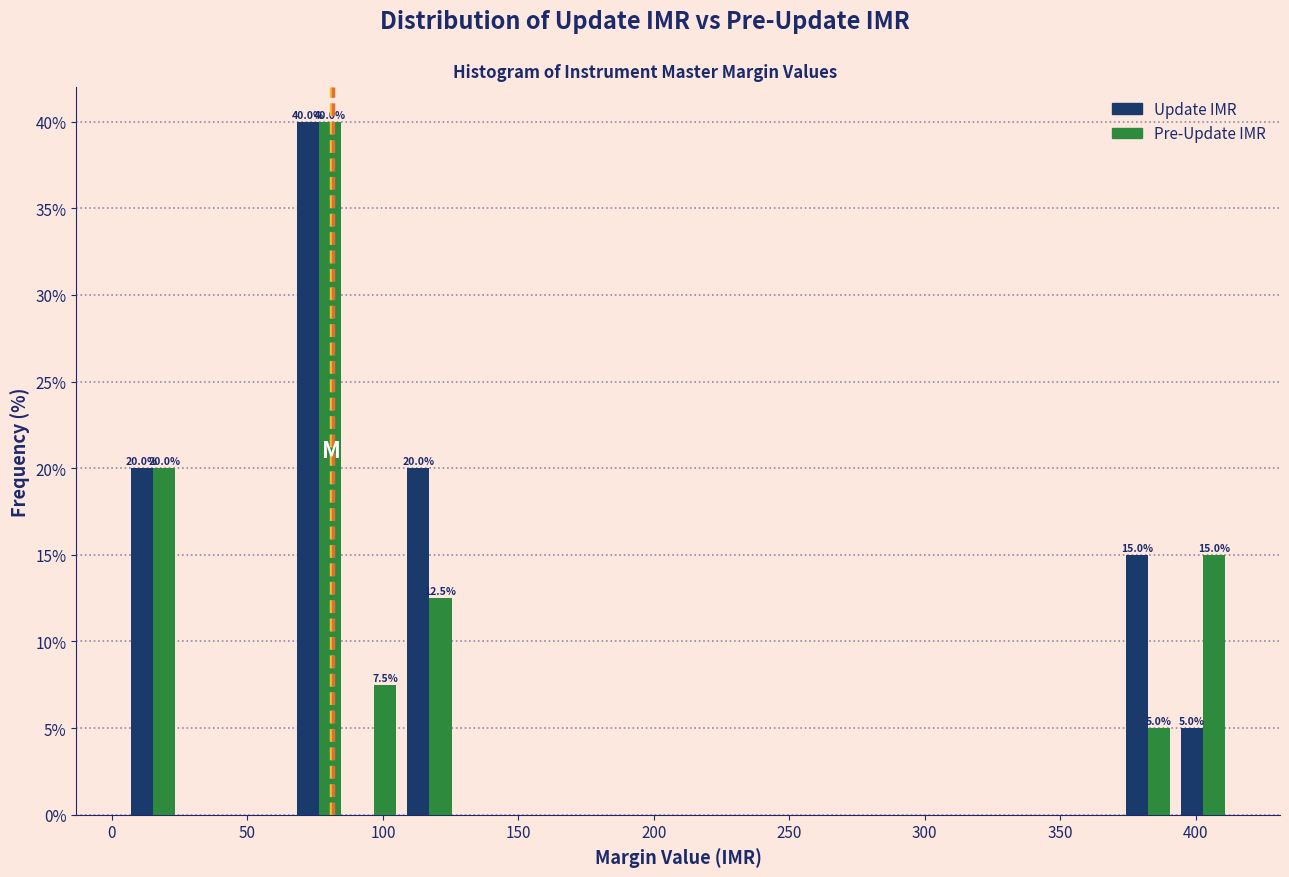

In the Update IMR series, which range on the x-axis has the tallest bar?

65 to 85